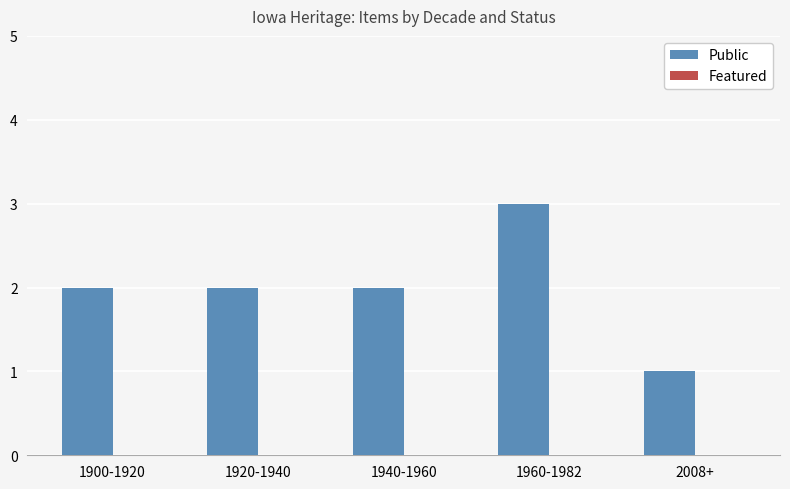

How many data points does each series have?

5